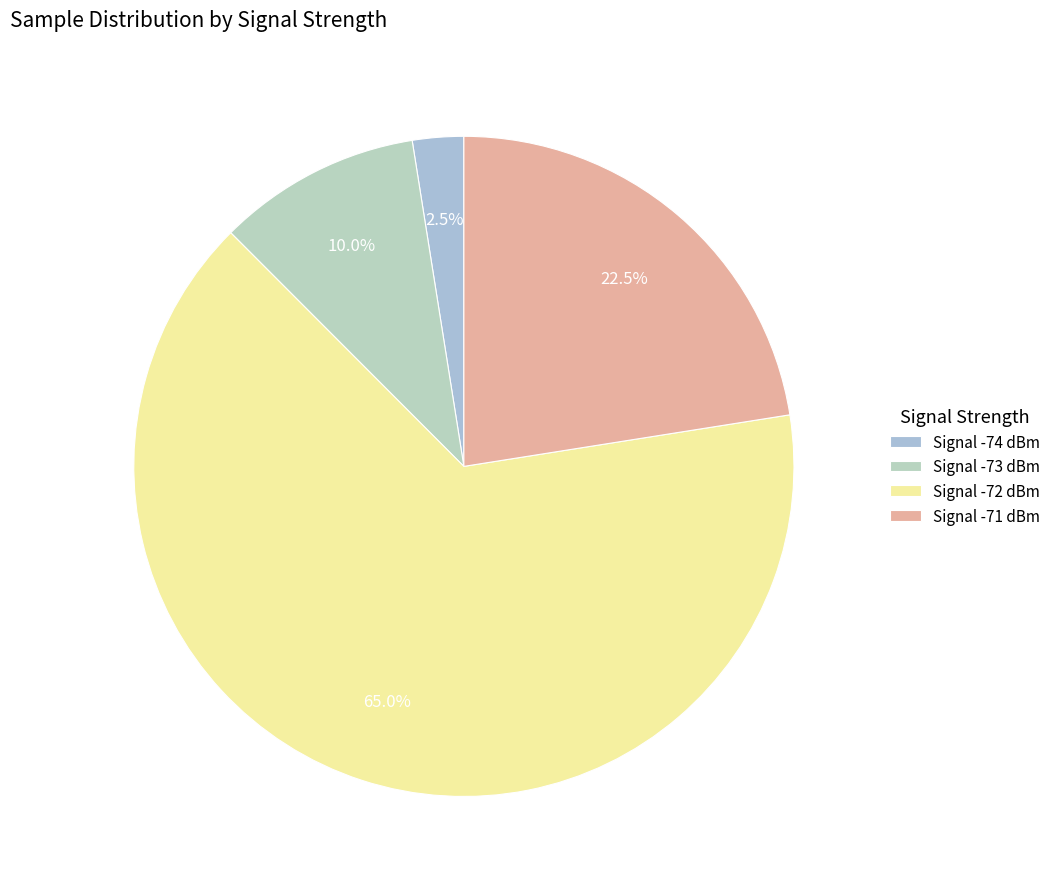

Count the number of slices in the pie.

4